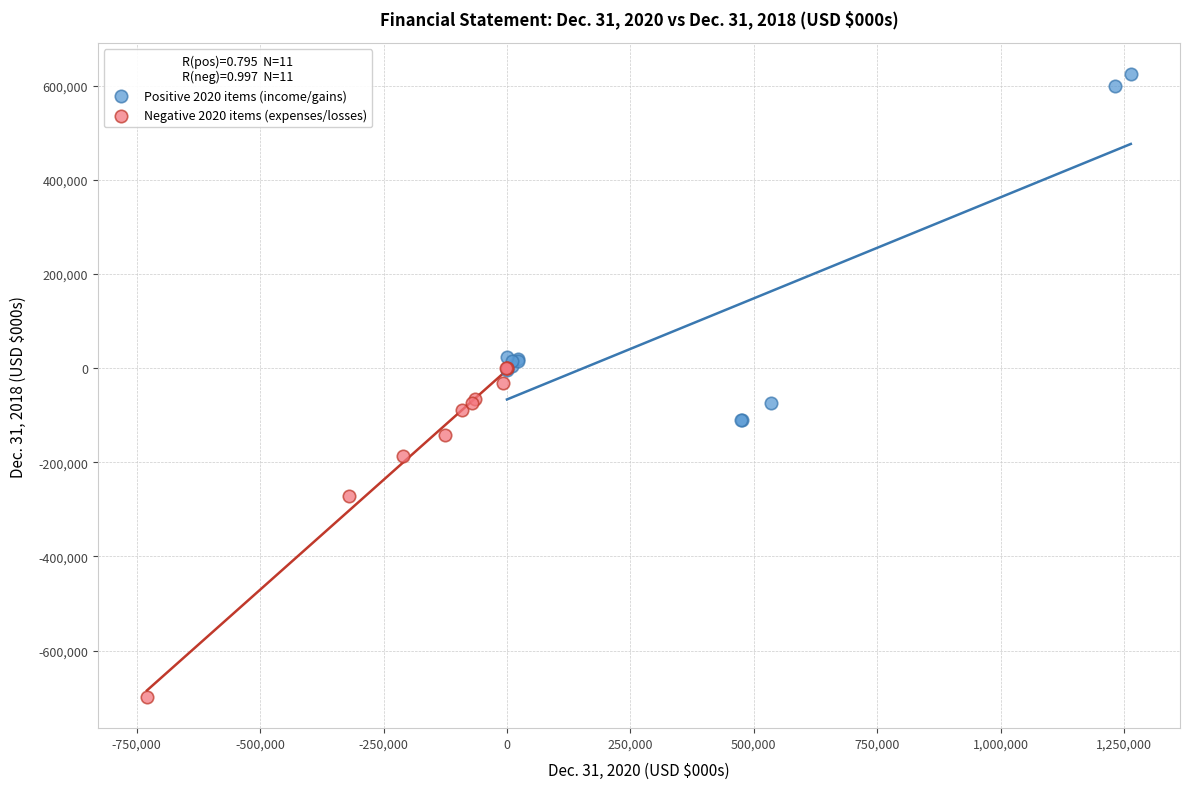

Which series contains the highest Y value?

Positive 2020 items (income/gains)